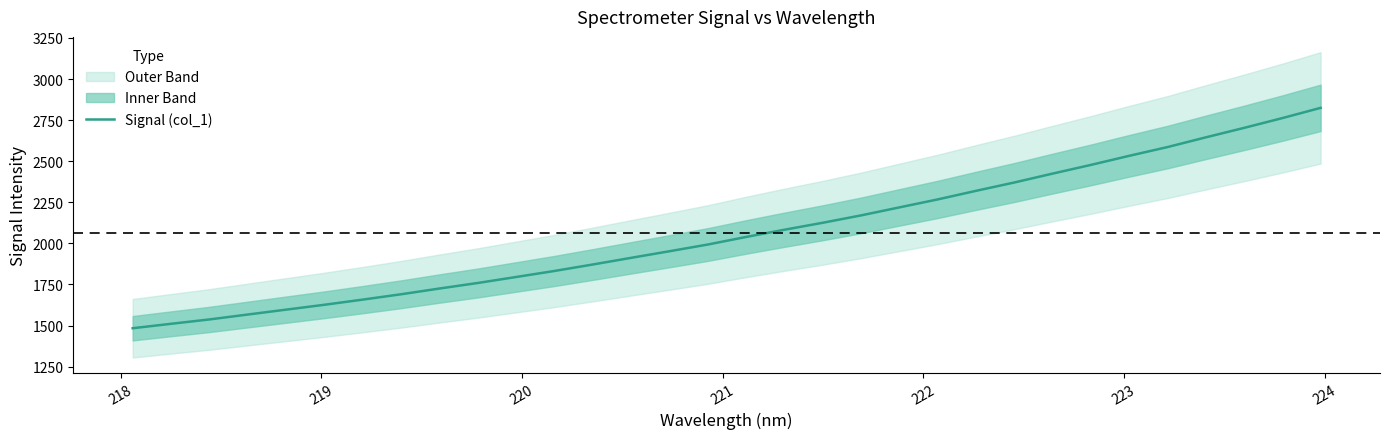

The value at 20 is 1303.6. True or false?

False